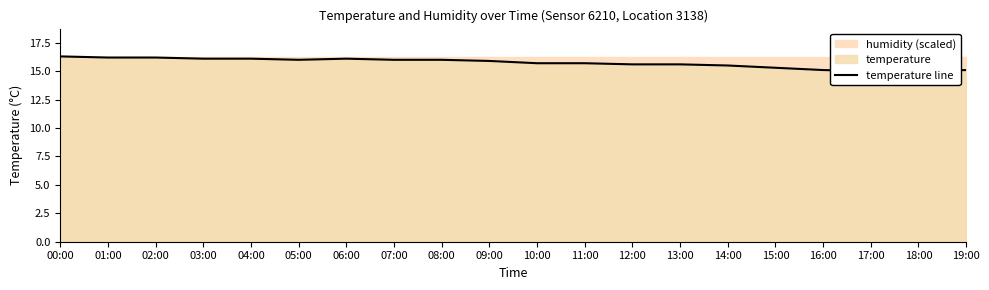

How many categories are shown in the chart?

20